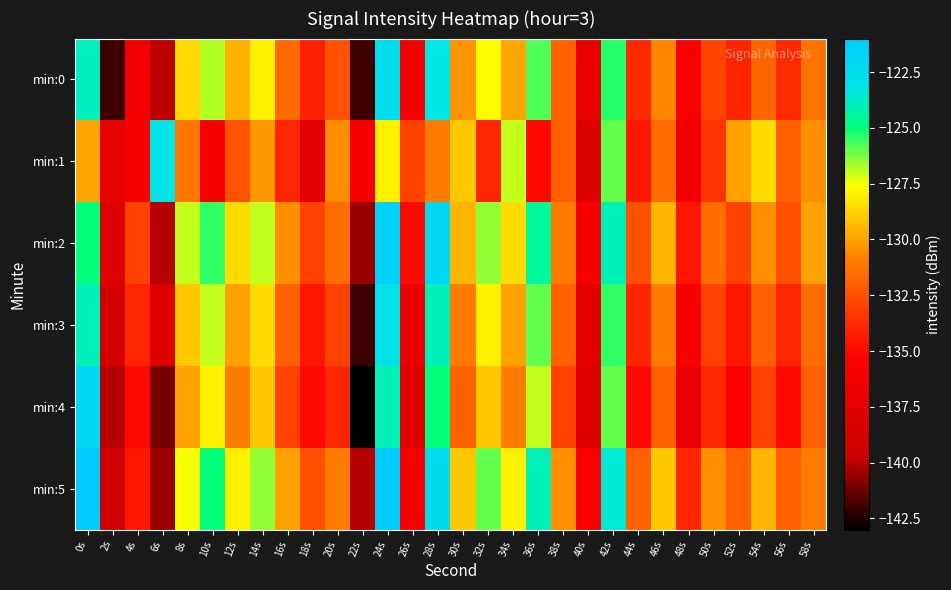

What is the difference between the highest and lowest values at 44s?

3.0